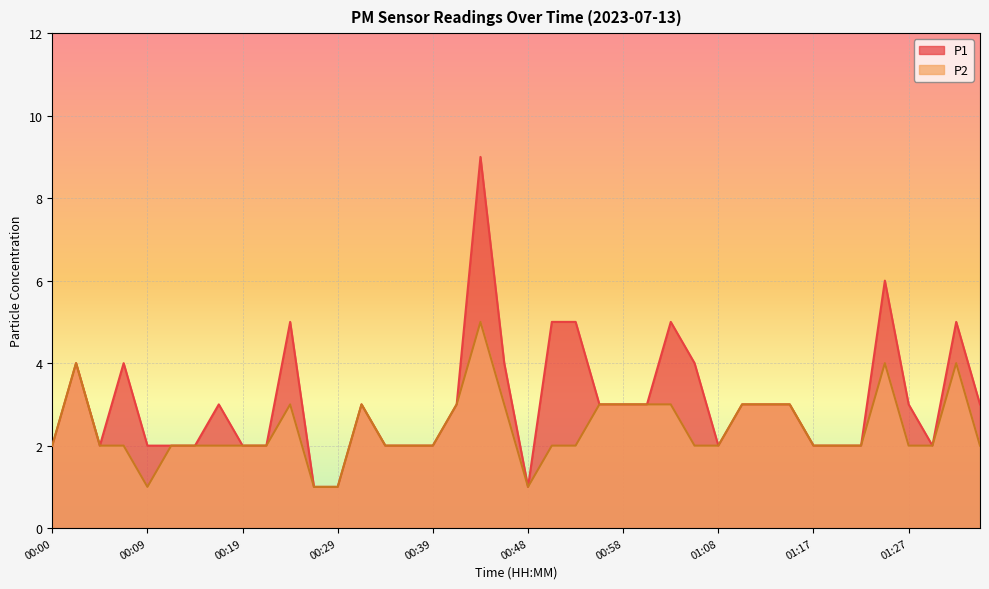

Reading right to left, list all the values displayed in this chart.

P1: 01:34=3	01:32=5	01:30=2	01:27=3	01:25=6	01:22=2	01:20=2	01:17=2	01:15=3	01:13=3	01:10=3	01:08=2	01:05=4	01:03=5	01:00=3	00:58=3	00:56=3	00:53=5	00:51=5	00:48=1	00:46=4	00:43=9	00:41=3	00:39=2	00:36=2	00:34=2	00:31=3	00:29=1	00:26=1	00:24=5	00:22=2	00:19=2	00:17=3	00:14=2	00:12=2	00:09=2	00:07=4	00:05=2	00:02=4	00:00=2
P2: 01:34=2	01:32=4	01:30=2	01:27=2	01:25=4	01:22=2	01:20=2	01:17=2	01:15=3	01:13=3	01:10=3	01:08=2	01:05=2	01:03=3	01:00=3	00:58=3	00:56=3	00:53=2	00:51=2	00:48=1	00:46=3	00:43=5	00:41=3	00:39=2	00:36=2	00:34=2	00:31=3	00:29=1	00:26=1	00:24=3	00:22=2	00:19=2	00:17=2	00:14=2	00:12=2	00:09=1	00:07=2	00:05=2	00:02=4	00:00=2